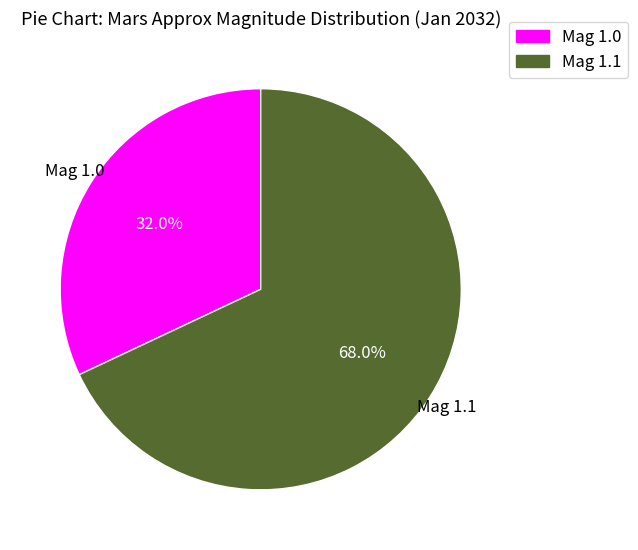

Is there any slice that represents more than half of the pie?

Yes